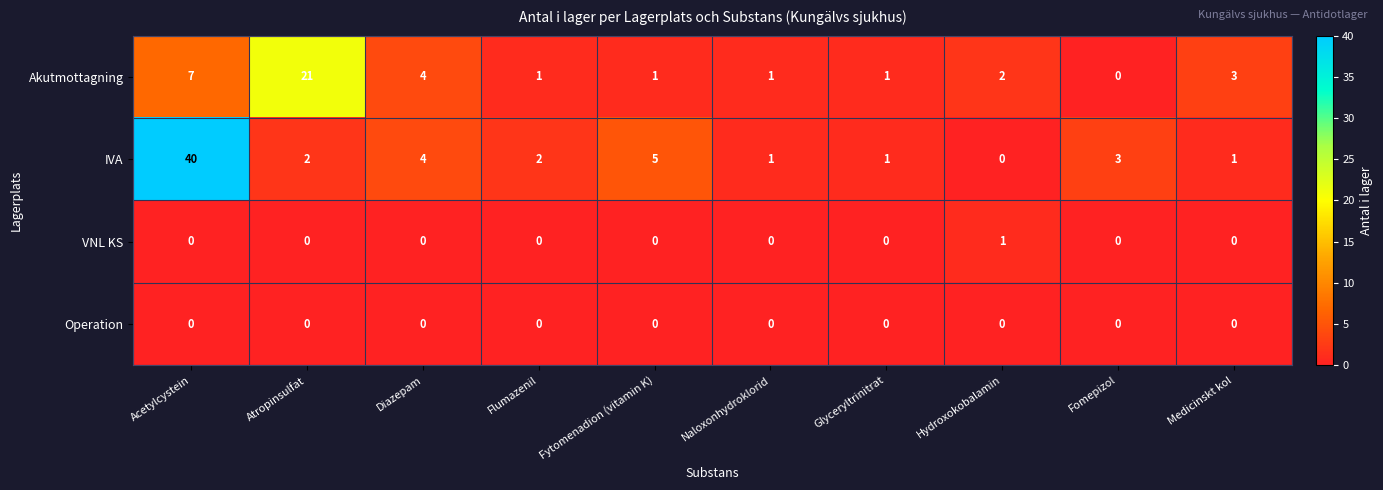

What is the difference between the maximum and minimum values in the Akutmottagning series?

21